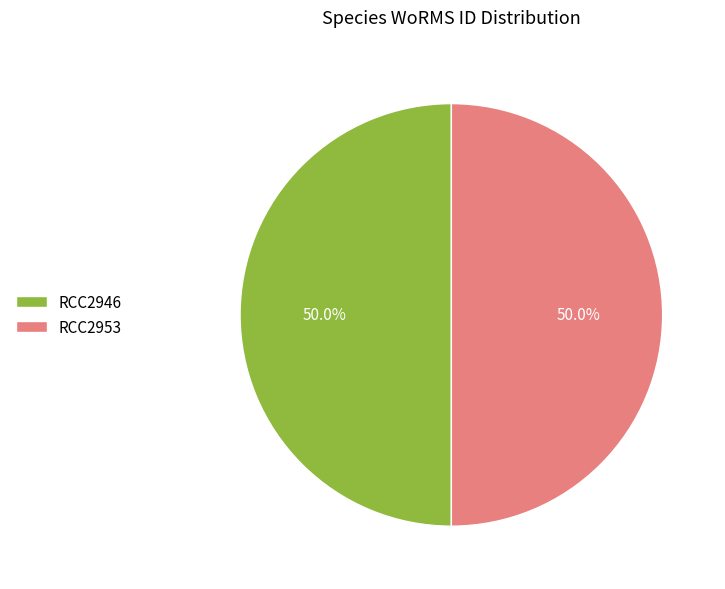

What is the ratio of the value at RCC2946 to the value at RCC2953?

1.0